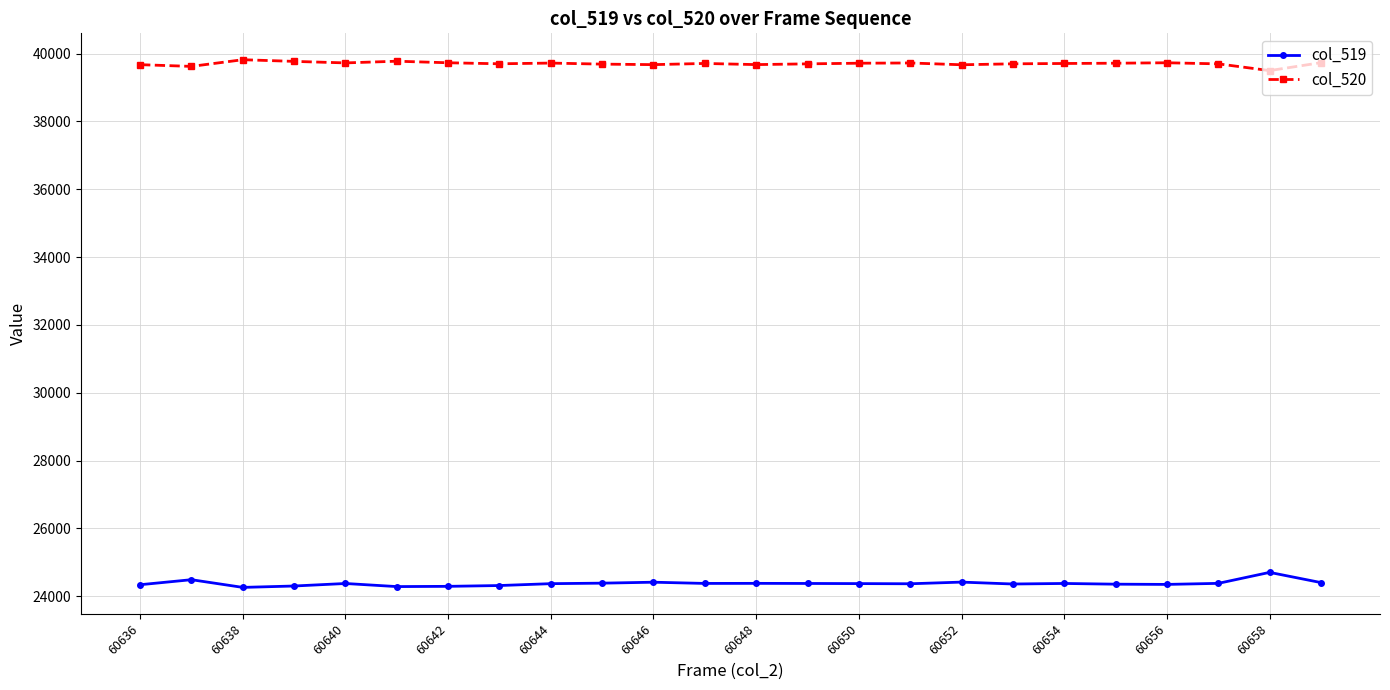

Rank the series by their average value, from lowest to highest.

col_519, col_520